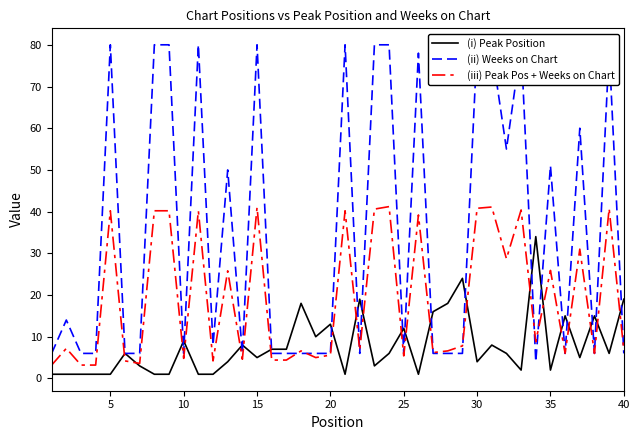

What is the lowest value of the (ii) Weeks on Chart series?

4.0